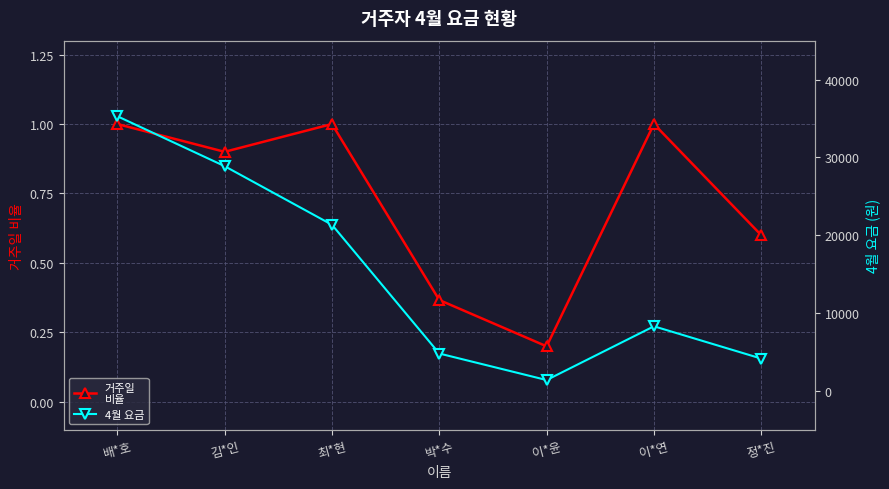

List the series in order of their overall mean, highest first.

4월 요금, 거주일
비율